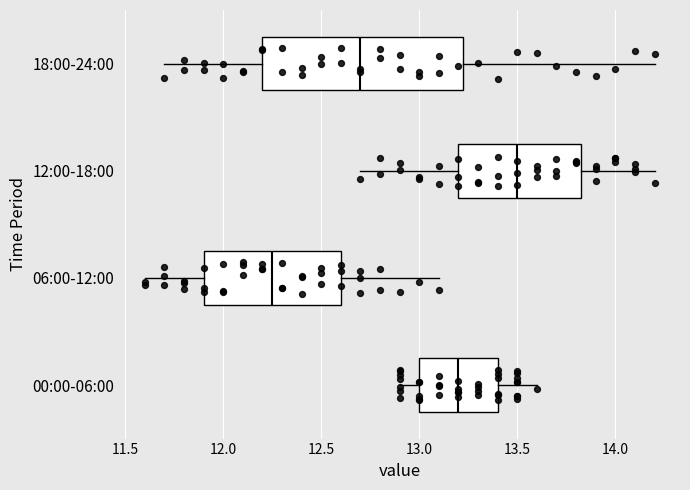

Reading bottom to top, transcribe this box plot: for each box, give where its median line is, the range the box spans, and where its two whiskers end, as read against the x-axis. The values are not printed on the chart, so give them approximately, as read against the axis.

00:00-06:00: median 13.20, box 13.00 to 13.40, whiskers 12.90 to 13.60
06:00-12:00: median 12.25, box 11.90 to 12.60, whiskers 11.60 to 13.10
12:00-18:00: median 13.50, box 13.20 to 13.85, whiskers 12.70 to 14.20
18:00-24:00: median 12.70, box 12.20 to 13.25, whiskers 11.70 to 14.20